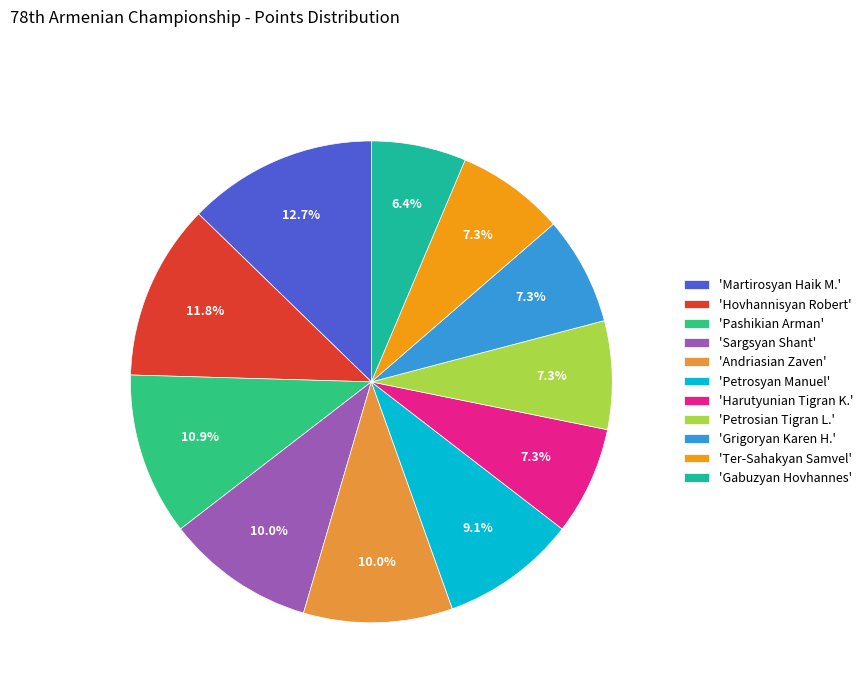

To the nearest percent, what is the difference between the largest and smallest slice percentages?

6%